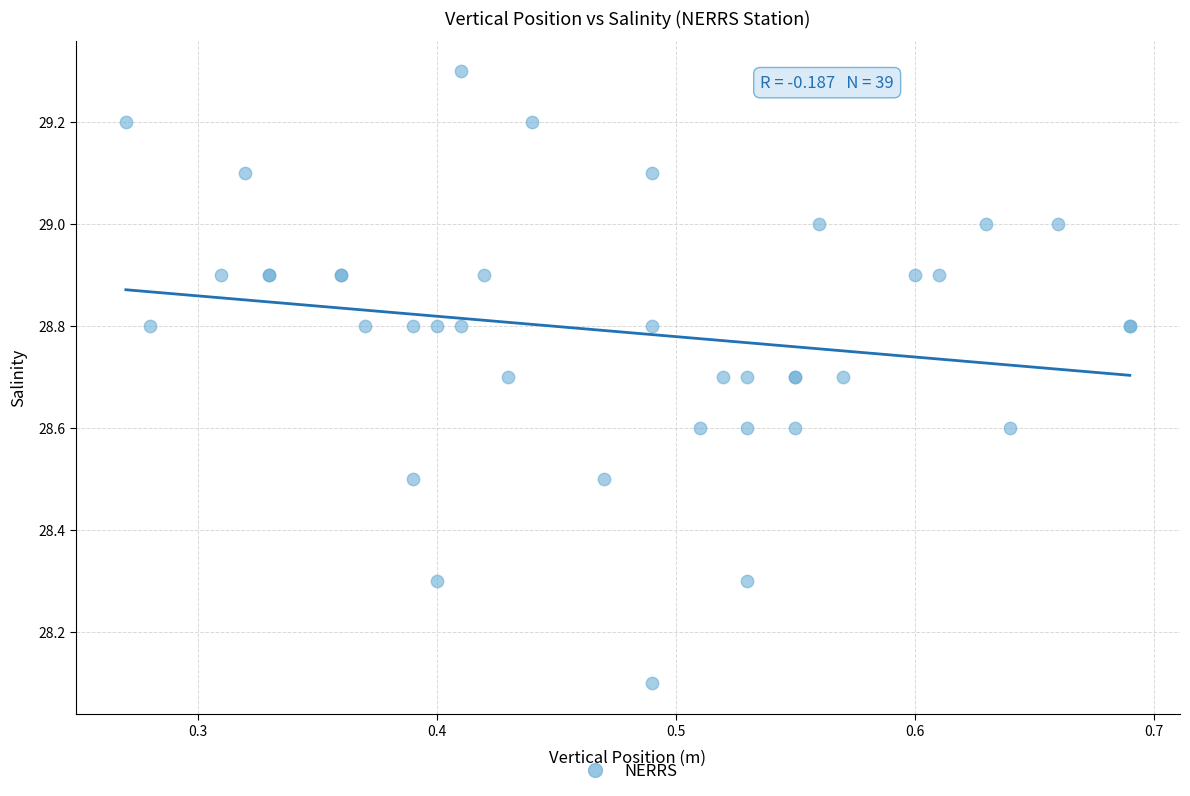

What Y value in the scatter plot is closest to 28?

28.1